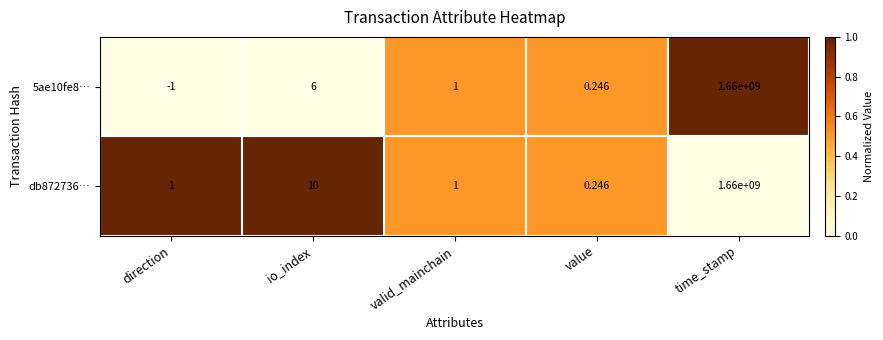

Which label corresponds to the smallest value in the chart?

direction